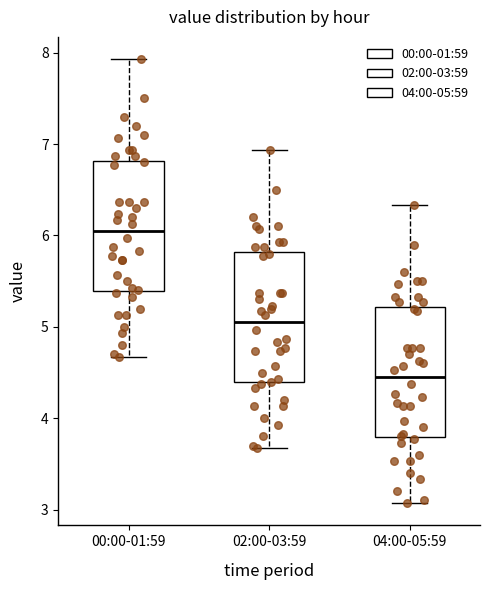

Reading left to right, read every box against the y-axis: the position of its median line, the range the box covers, and the ends of its whiskers. The values are not printed on the chart, so give them approximately, as read against the axis.

00:00-01:59: median 6.1, box 5.4 to 6.8, whiskers 4.7 to 7.9
02:00-03:59: median 5.1, box 4.4 to 5.8, whiskers 3.7 to 6.9
04:00-05:59: median 4.5, box 3.8 to 5.2, whiskers 3.1 to 6.3